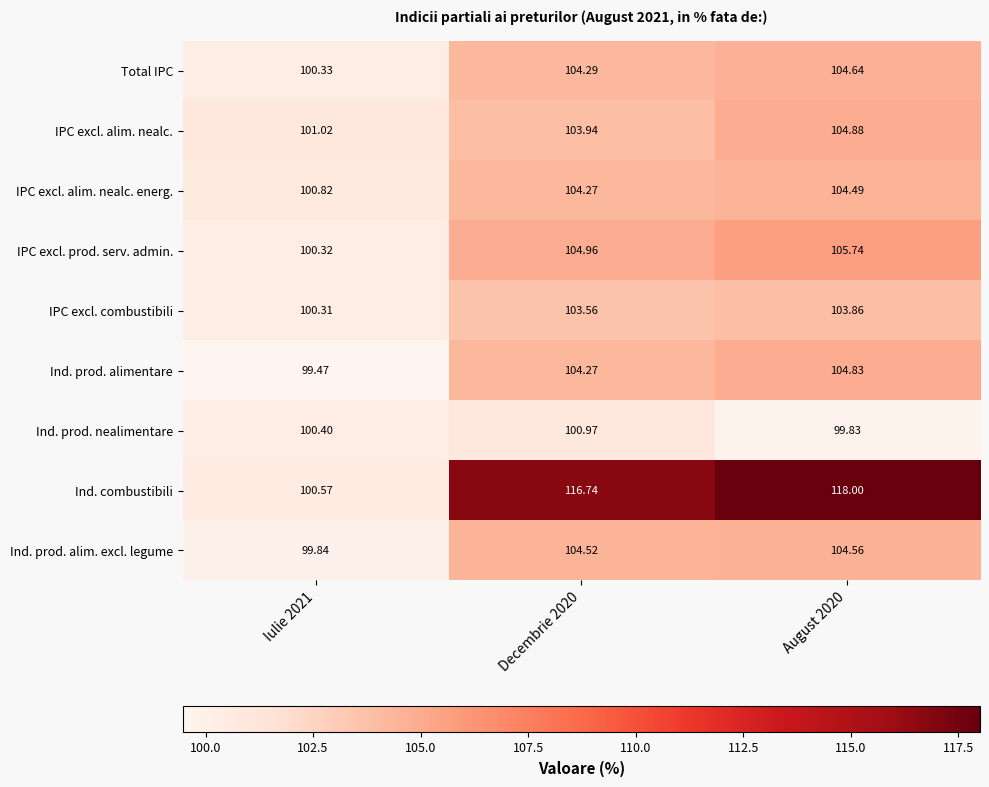

At which category does the chart reach its minimum across all series?

Iulie 2021